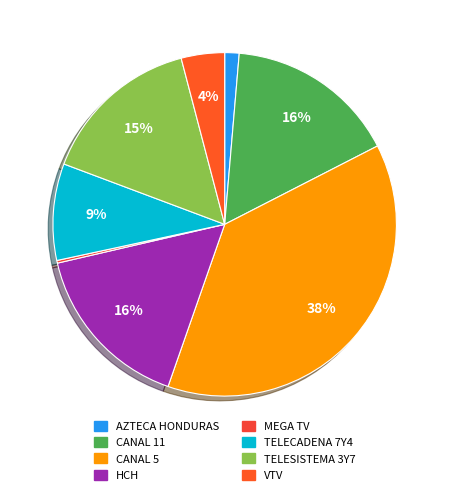

What percentage is NOT represented by TELESISTEMA 3Y7?

84.8%